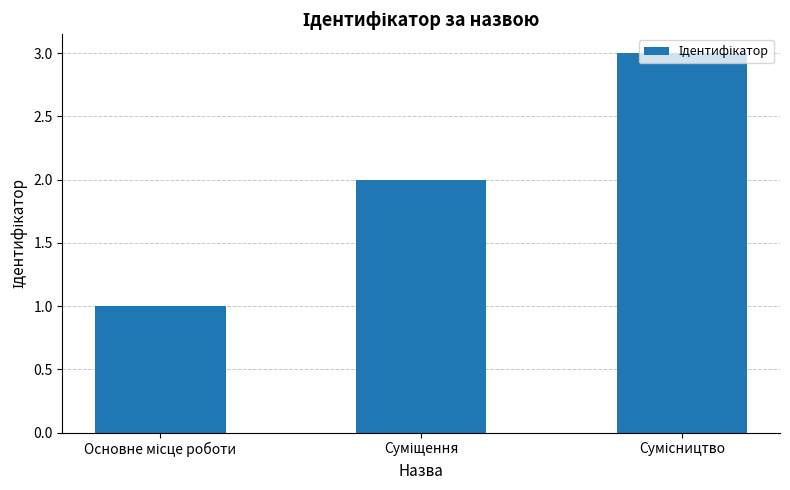

What is the maximum value shown in the chart?

3